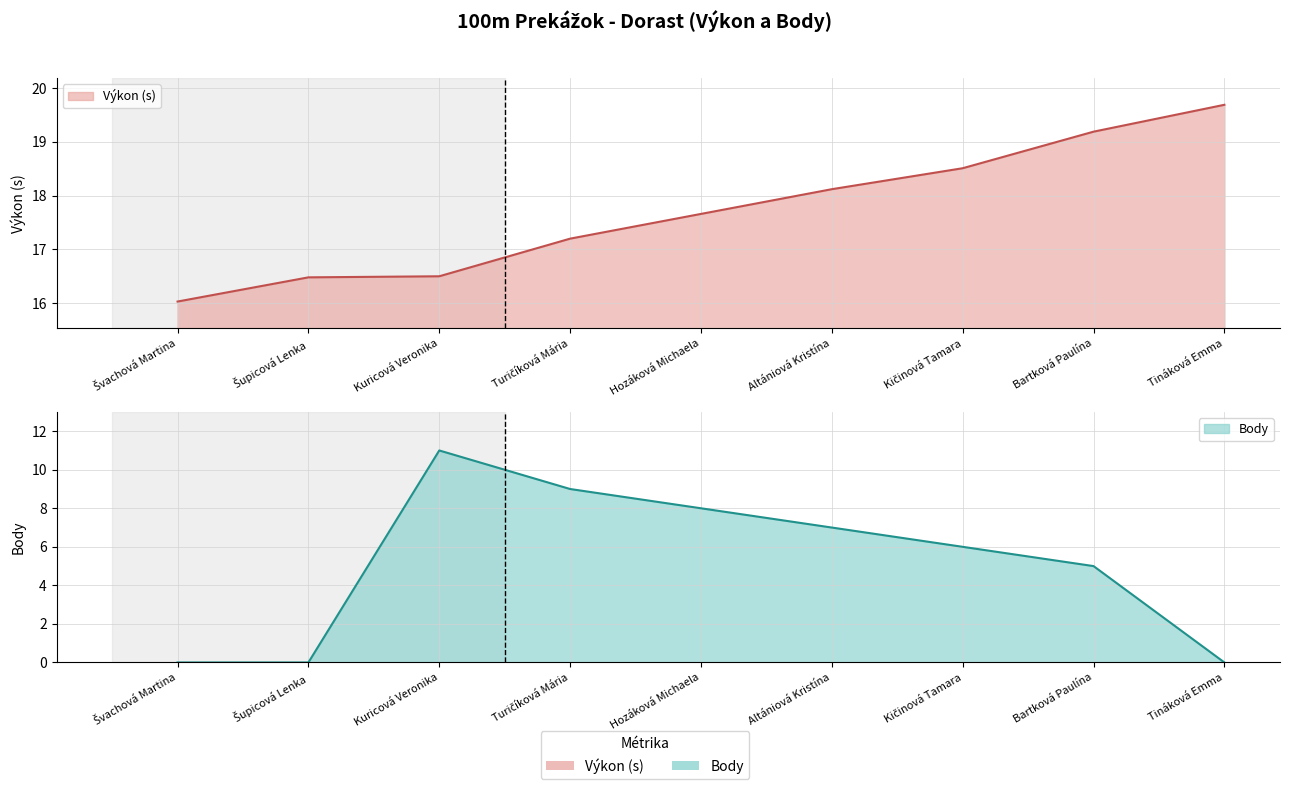

What is the difference between the Body values at Kičinová Tamara and Švachová Martina?

6.0